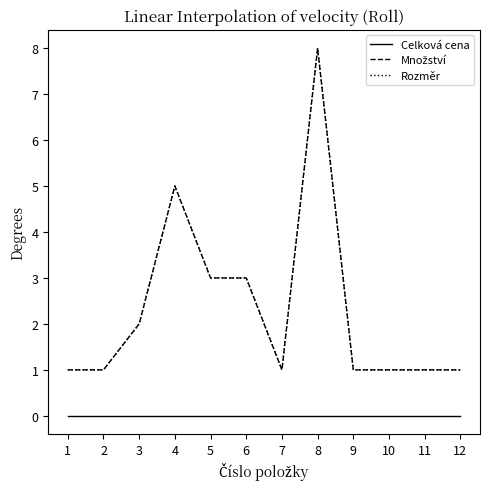

Does the chart display data point markers on the line(s)?

No